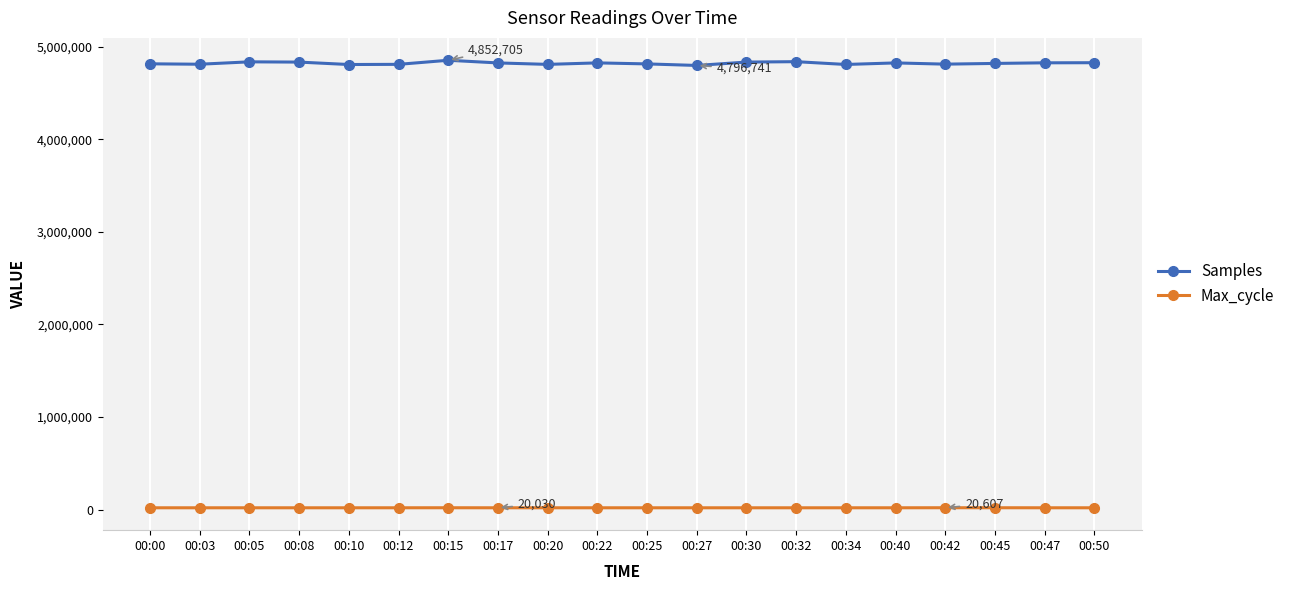

True or false: Max_cycle and Samples cross at least once.

False